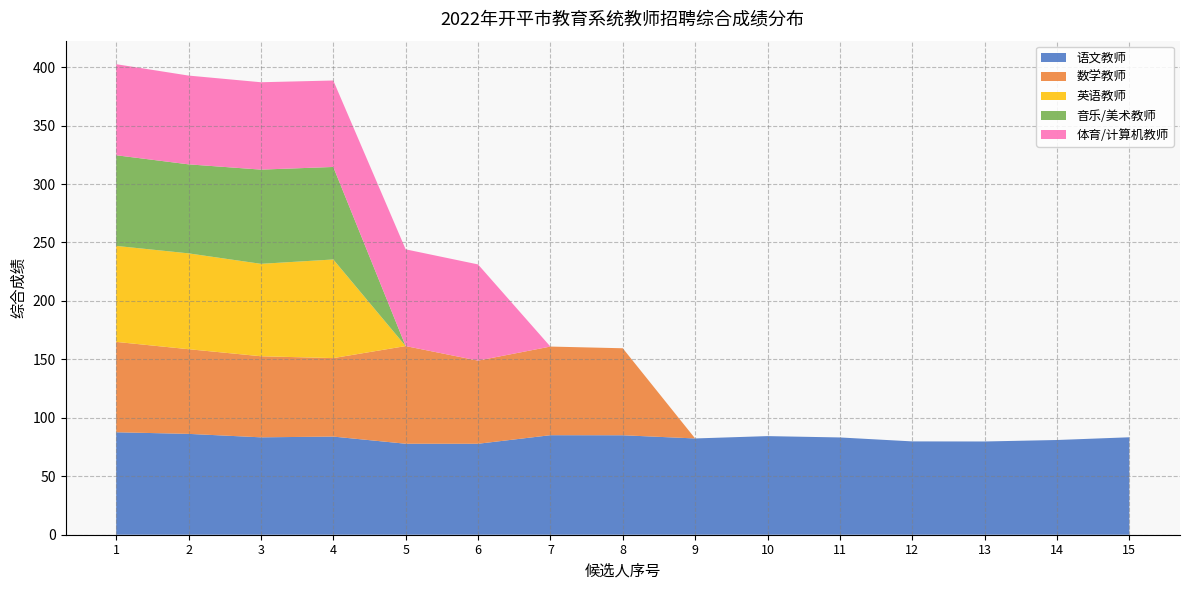

Reading right to left, transcribe all the data shown in this chart.

语文教师: 83.4	81.0	79.8	79.8	83.2	84.4	82.4	85.1	85.1	77.8	77.8	84.0	83.3	86.3	87.6
数学教师: 0.0	0.0	0.0	0.0	0.0	0.0	0.0	74.4	75.8	71.1	83.5	67.1	69.4	72.4	77.3
英语教师: 0.0	0.0	0.0	0.0	0.0	0.0	0.0	0.0	0.0	0.0	0.0	84.4	79.1	82.0	82.1
音乐/美术教师: 0.0	0.0	0.0	0.0	0.0	0.0	0.0	0.0	0.0	0.0	0.0	79.1	80.6	76.2	77.5
体育/计算机教师: 0.0	0.0	0.0	0.0	0.0	0.0	0.0	0.0	0.0	82.3	82.8	74.0	74.7	75.9	77.9